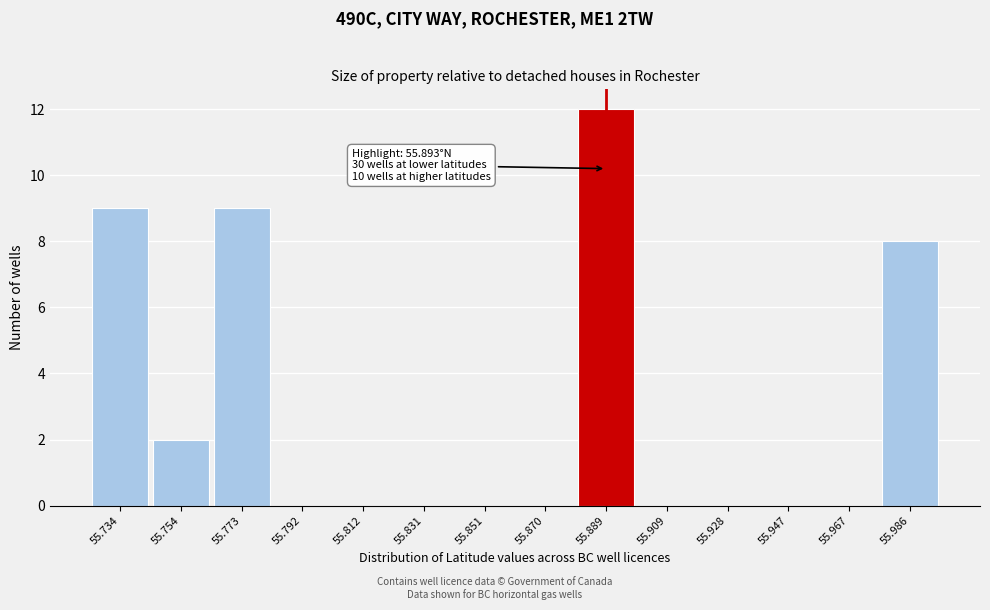

Reading left to right, extract all data points from this chart.

55.734=9	55.754=2	55.773=9	55.792=0	55.812=0	55.831=0	55.851=0	55.870=0	55.889=12	55.909=0	55.928=0	55.947=0	55.967=0	55.986=8